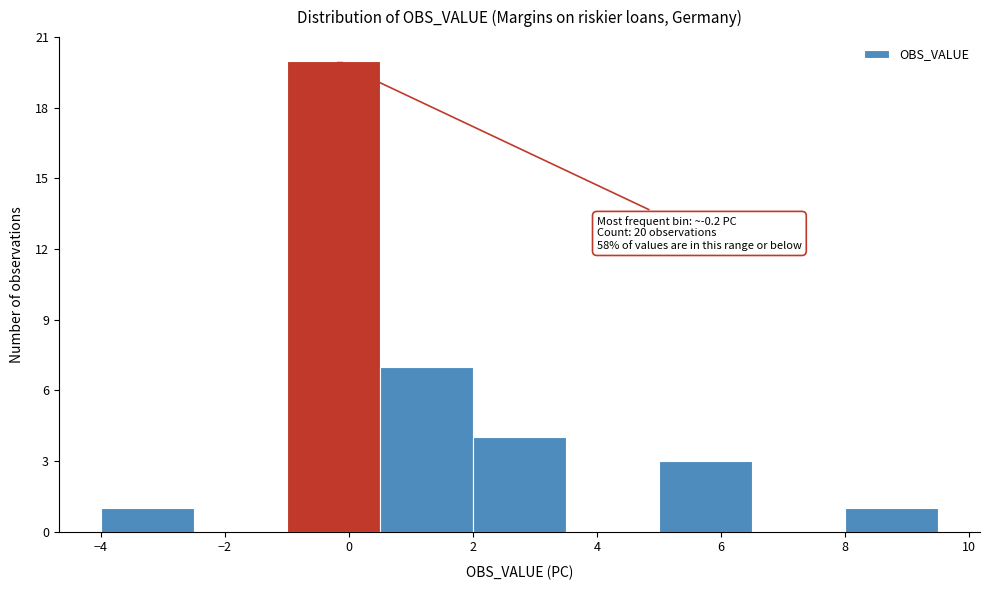

Over which range of the x-axis is the bar tallest?

-1.0 to 0.5